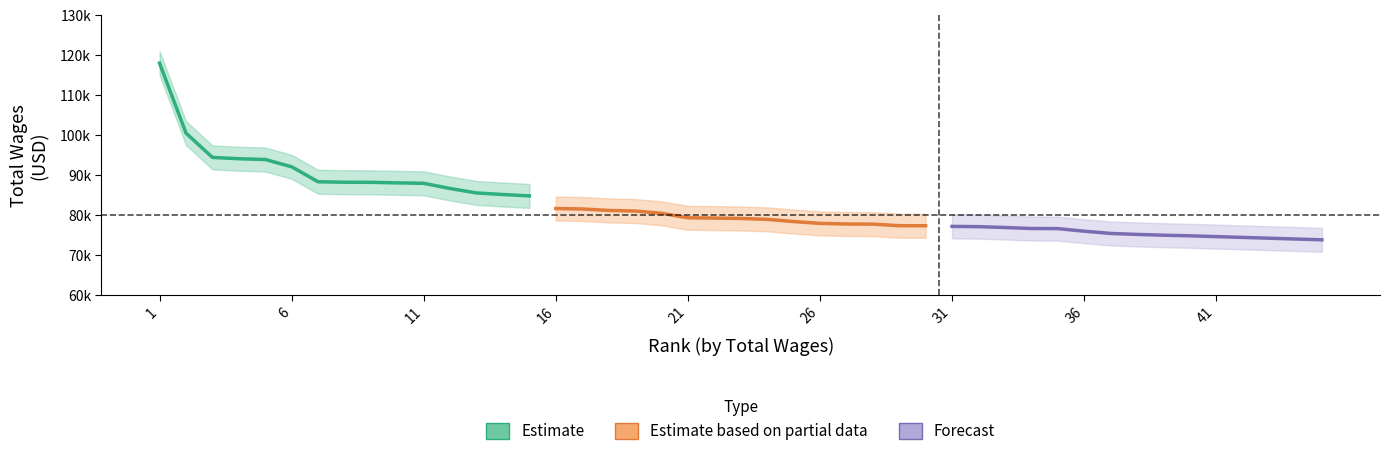

Which category has the highest value across all series?

1